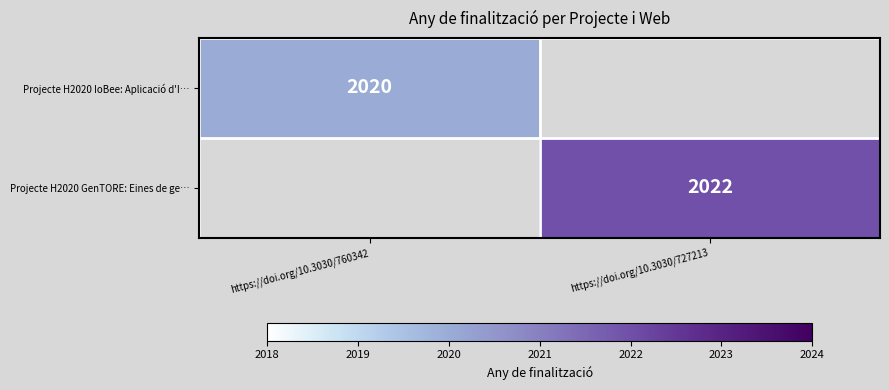

How many categories are shown in the chart?

2